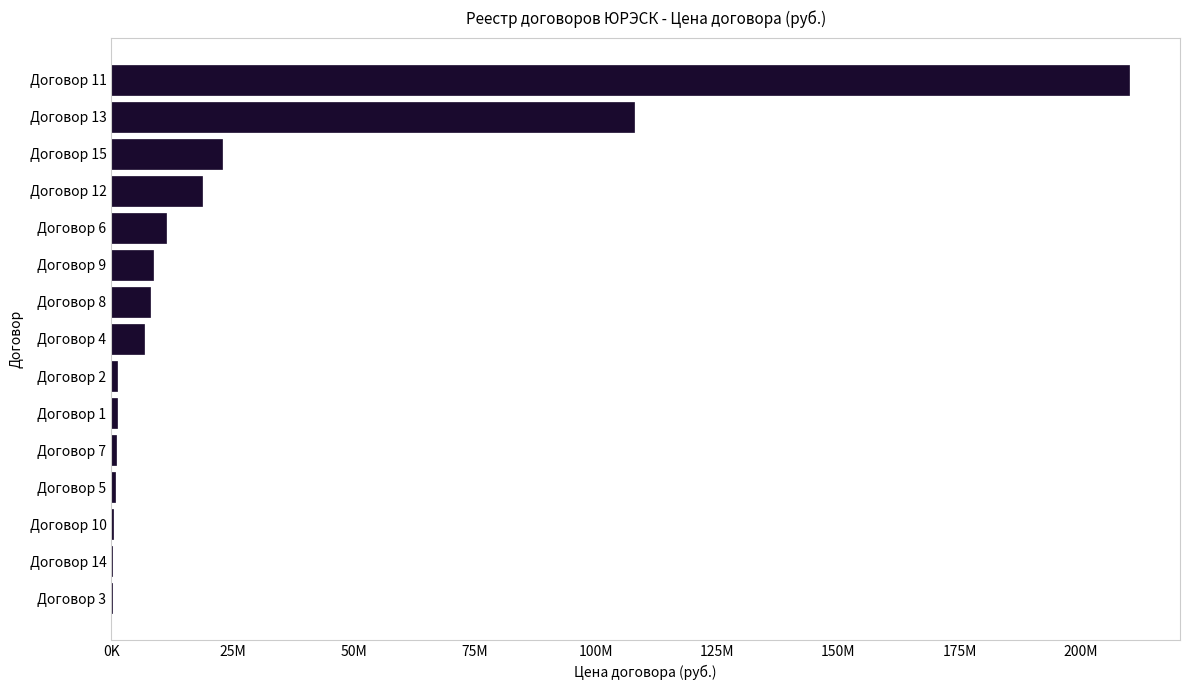

Where is the data nearest to the value 105084804?

Договор 13